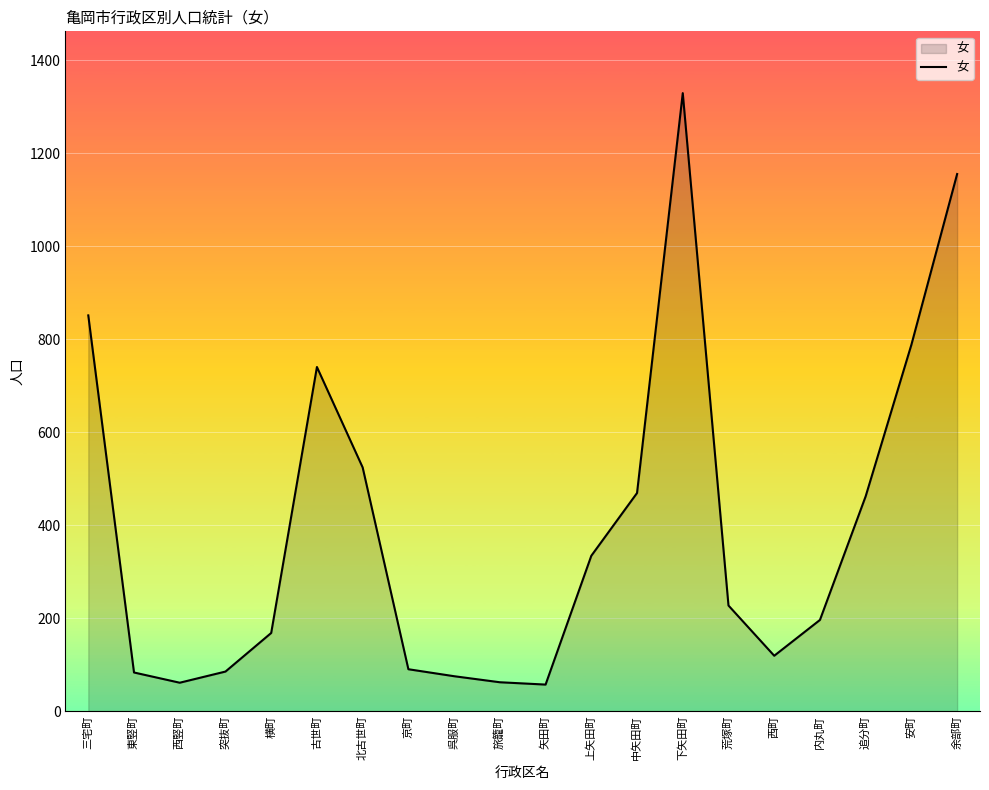

Where is the first local maximum?

古世町